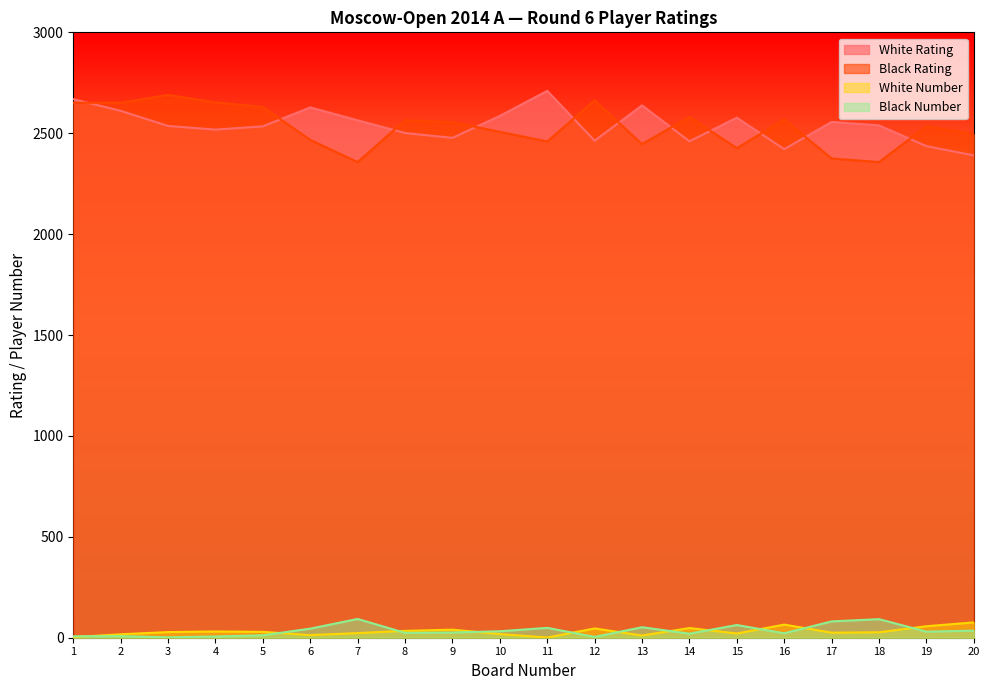

Read the Black Rating value at 14, to the nearest 5.

2580